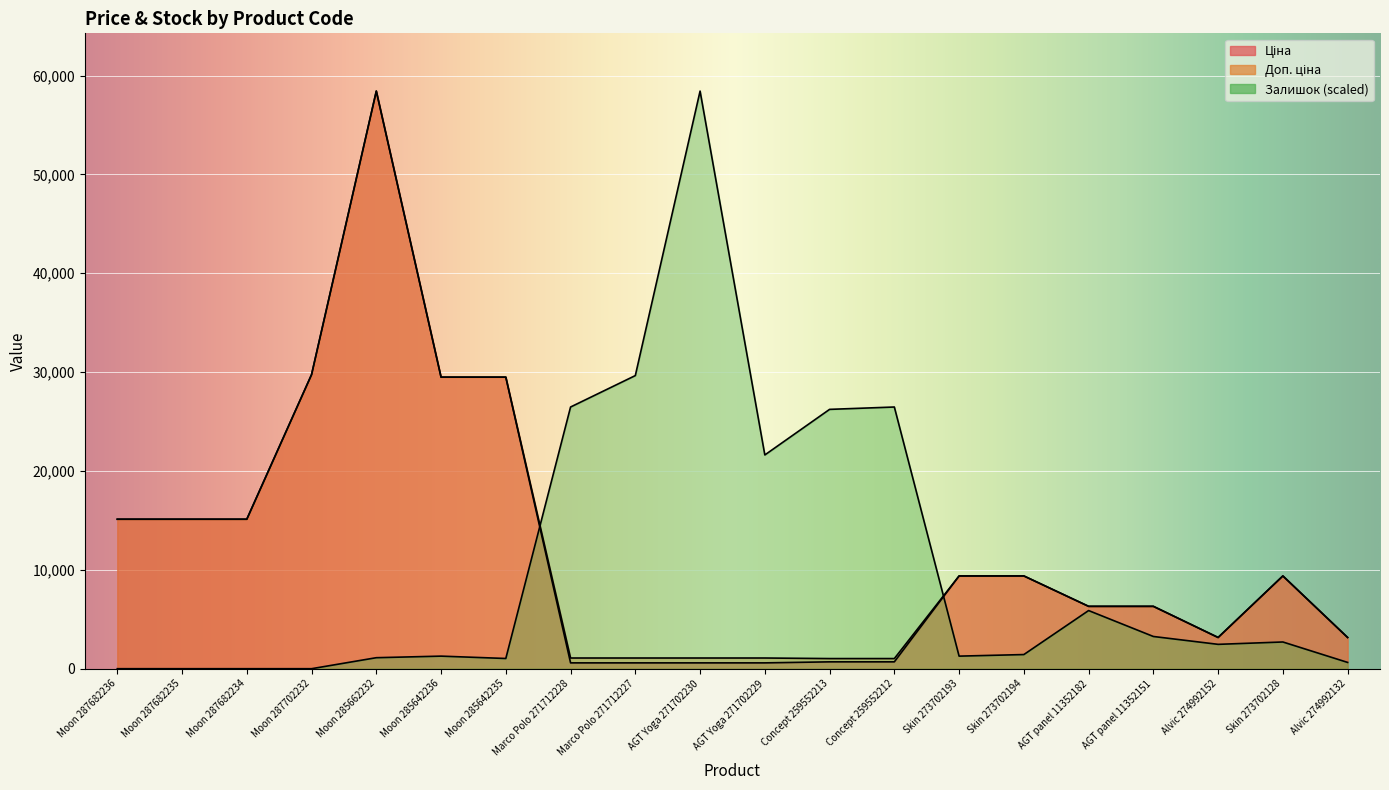

What is the value of the Доп. ціна point at the 15th from the left?

9384.0